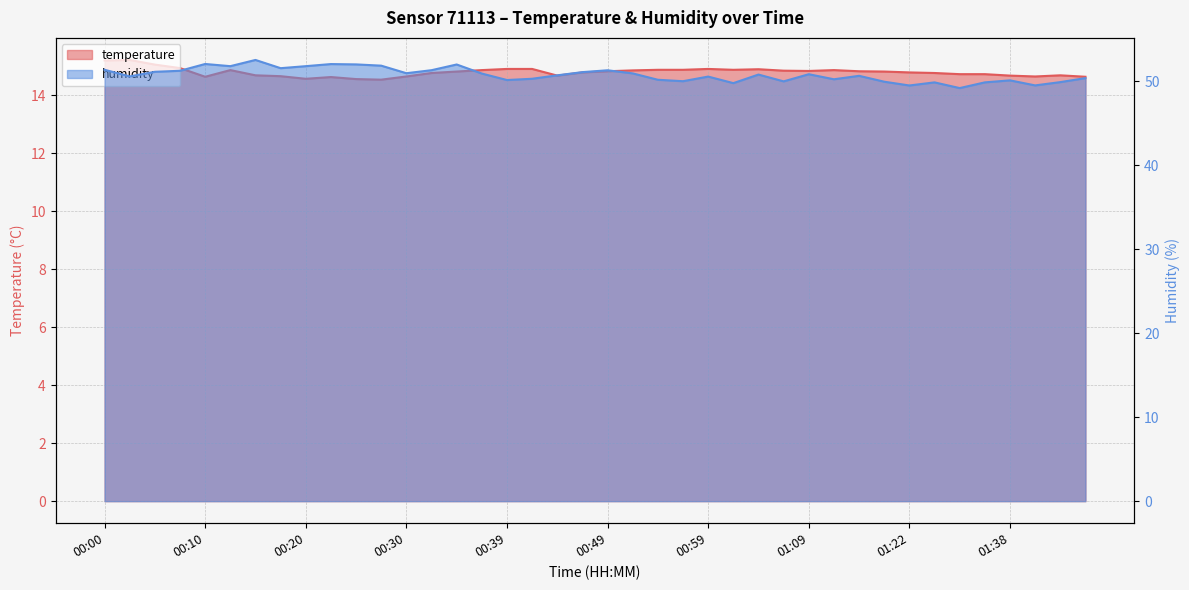

Is the value of humidity at 00:20 greater than the value of temperature at 01:30?

Yes